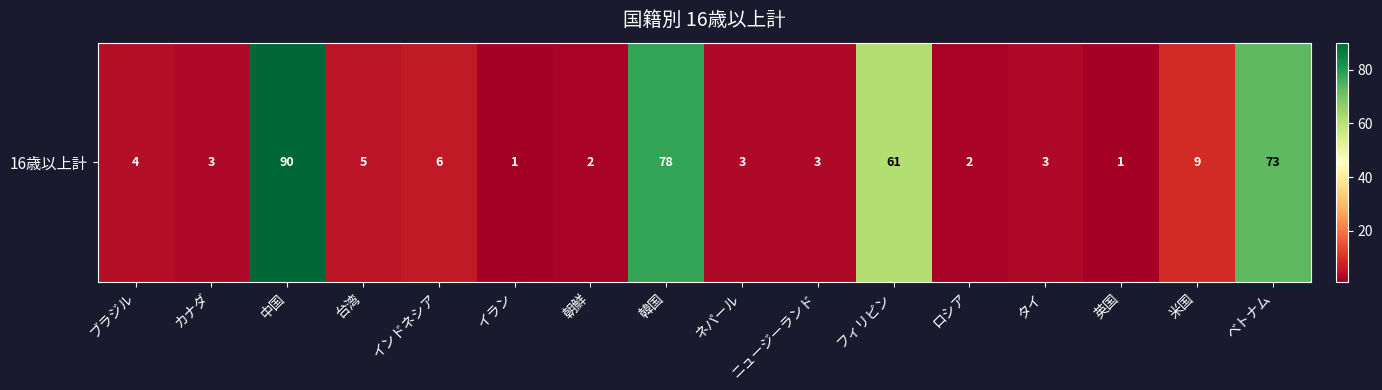

Which label corresponds to the largest value in the chart?

中国